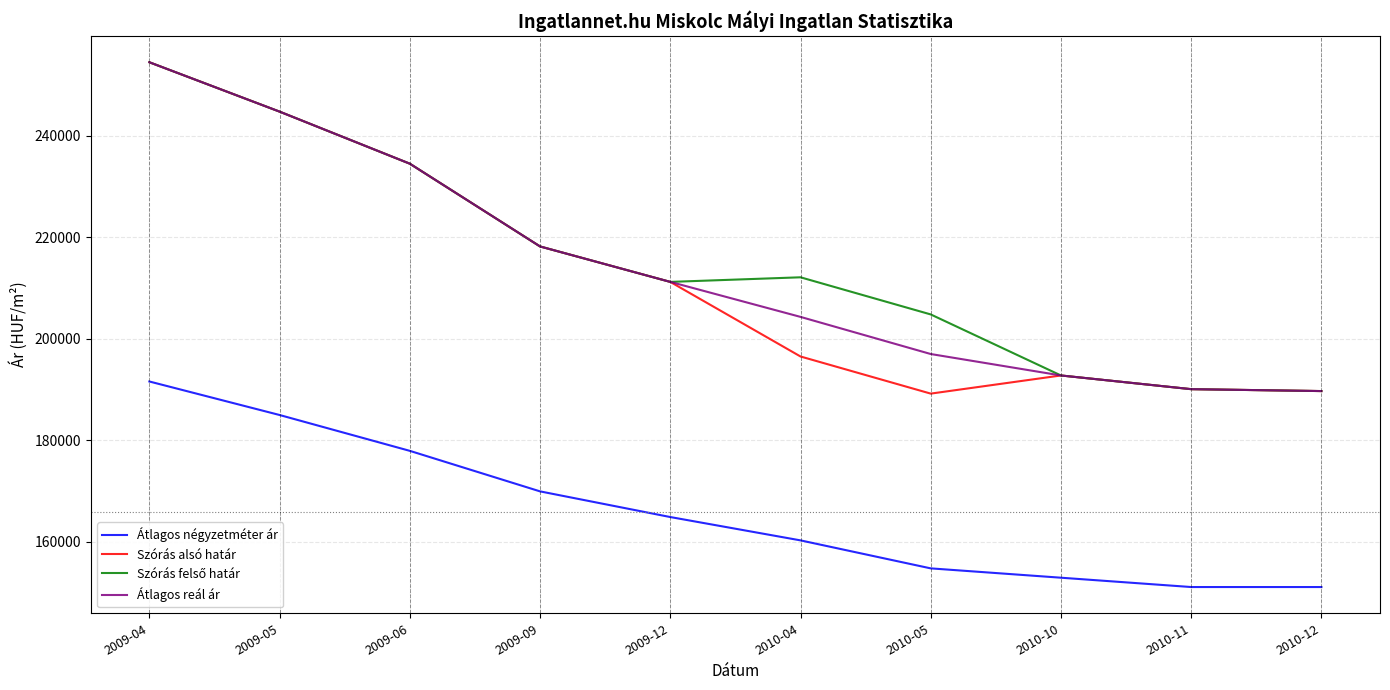

What position from the right is 2010-11?

2